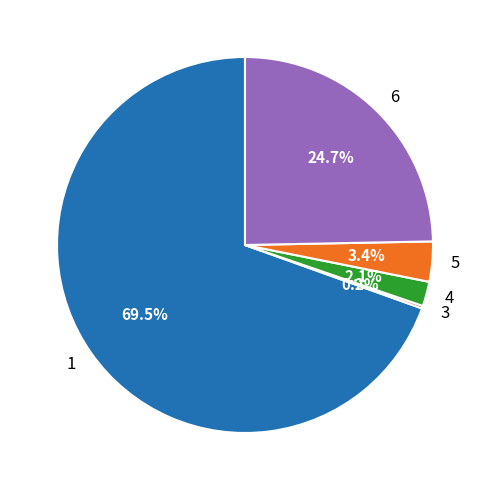

How much of the chart is everything except 5?

96.6%